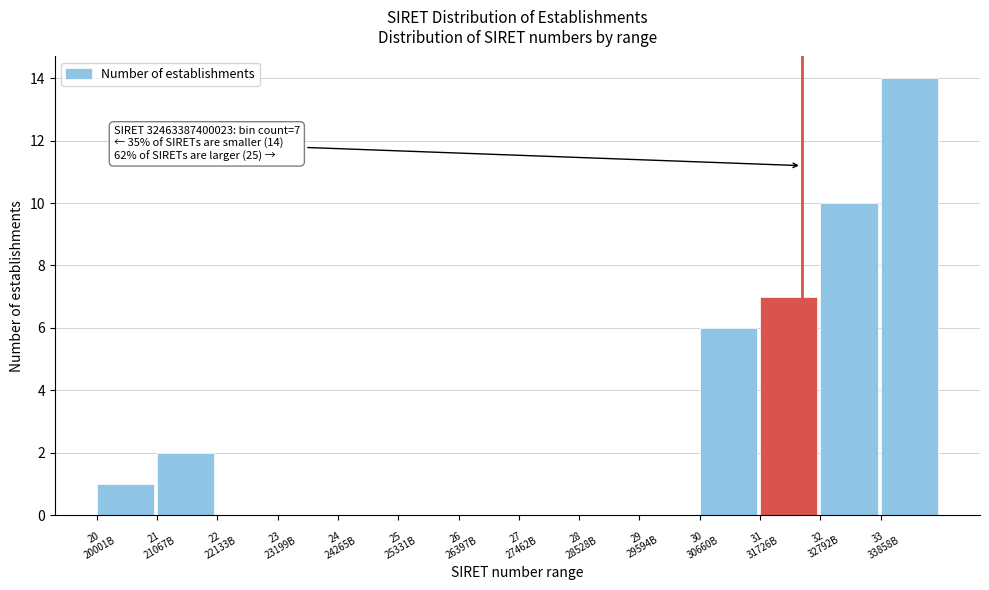

What is the sum of all values?

40